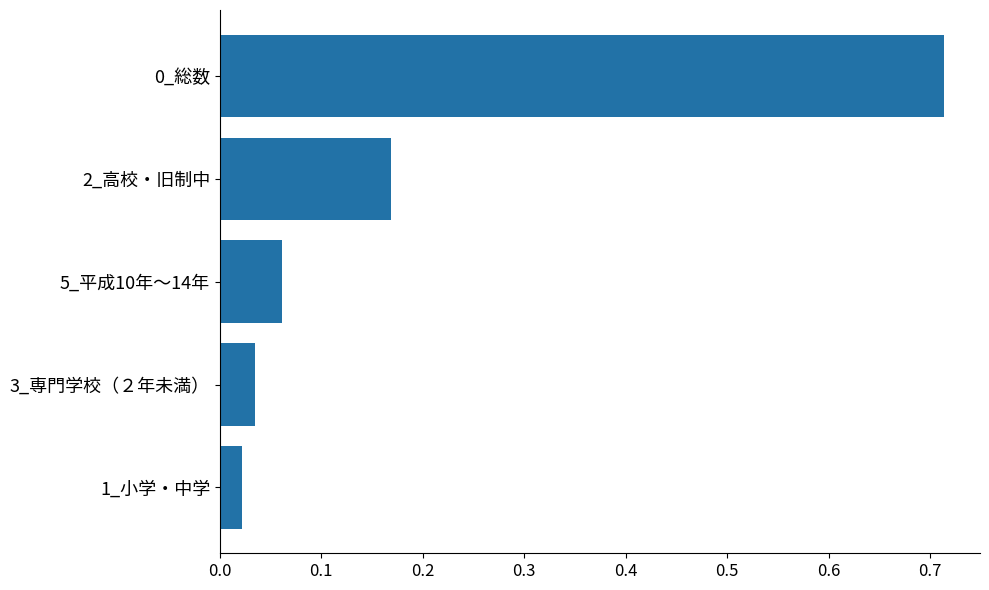

What is the label of the 4th bar from the bottom?

2_高校・旧制中